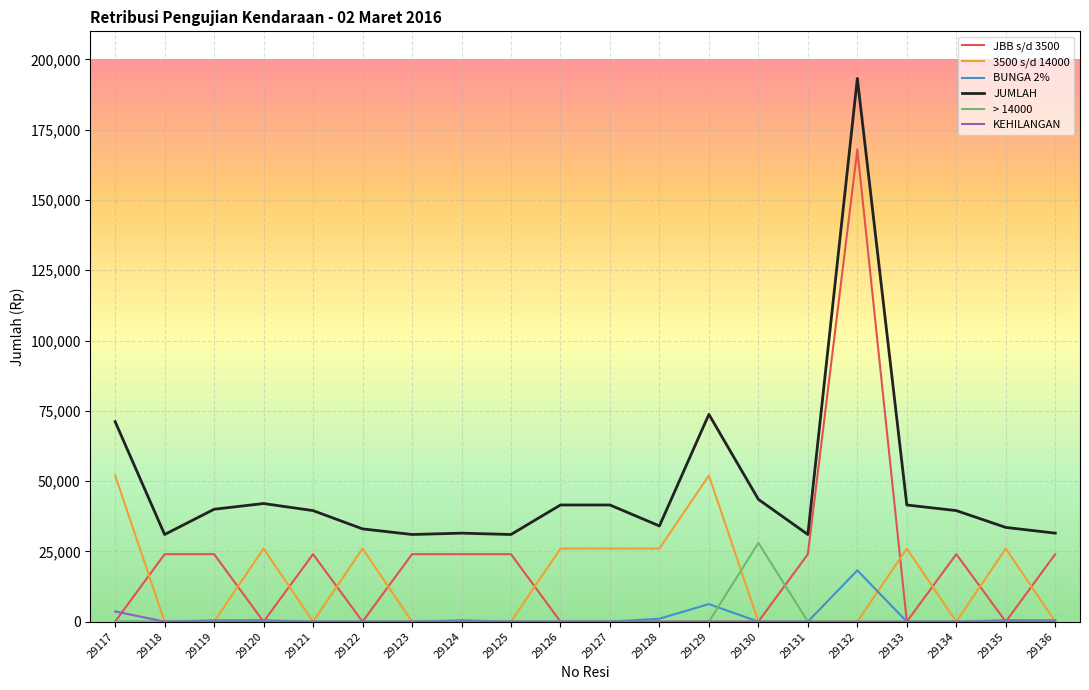

Which series has the largest total across all categories?

JUMLAH